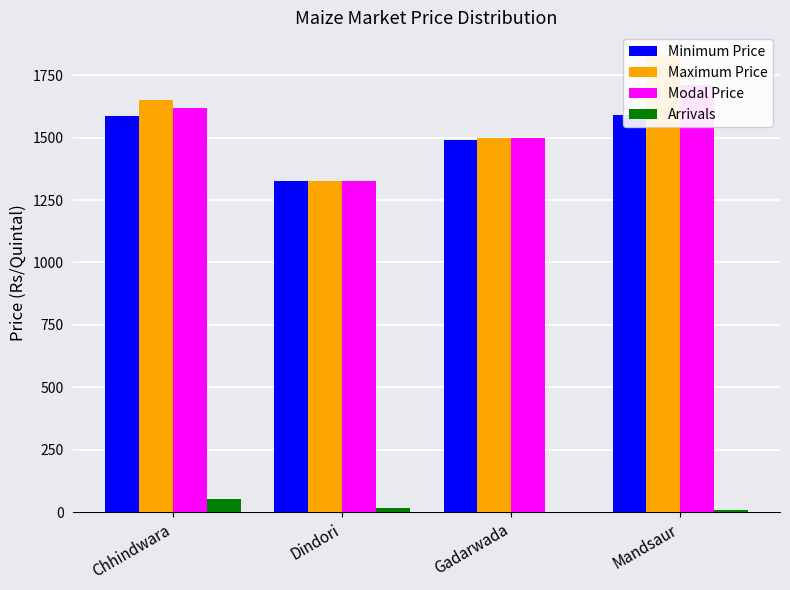

What position from the right is Gadarwada?

2